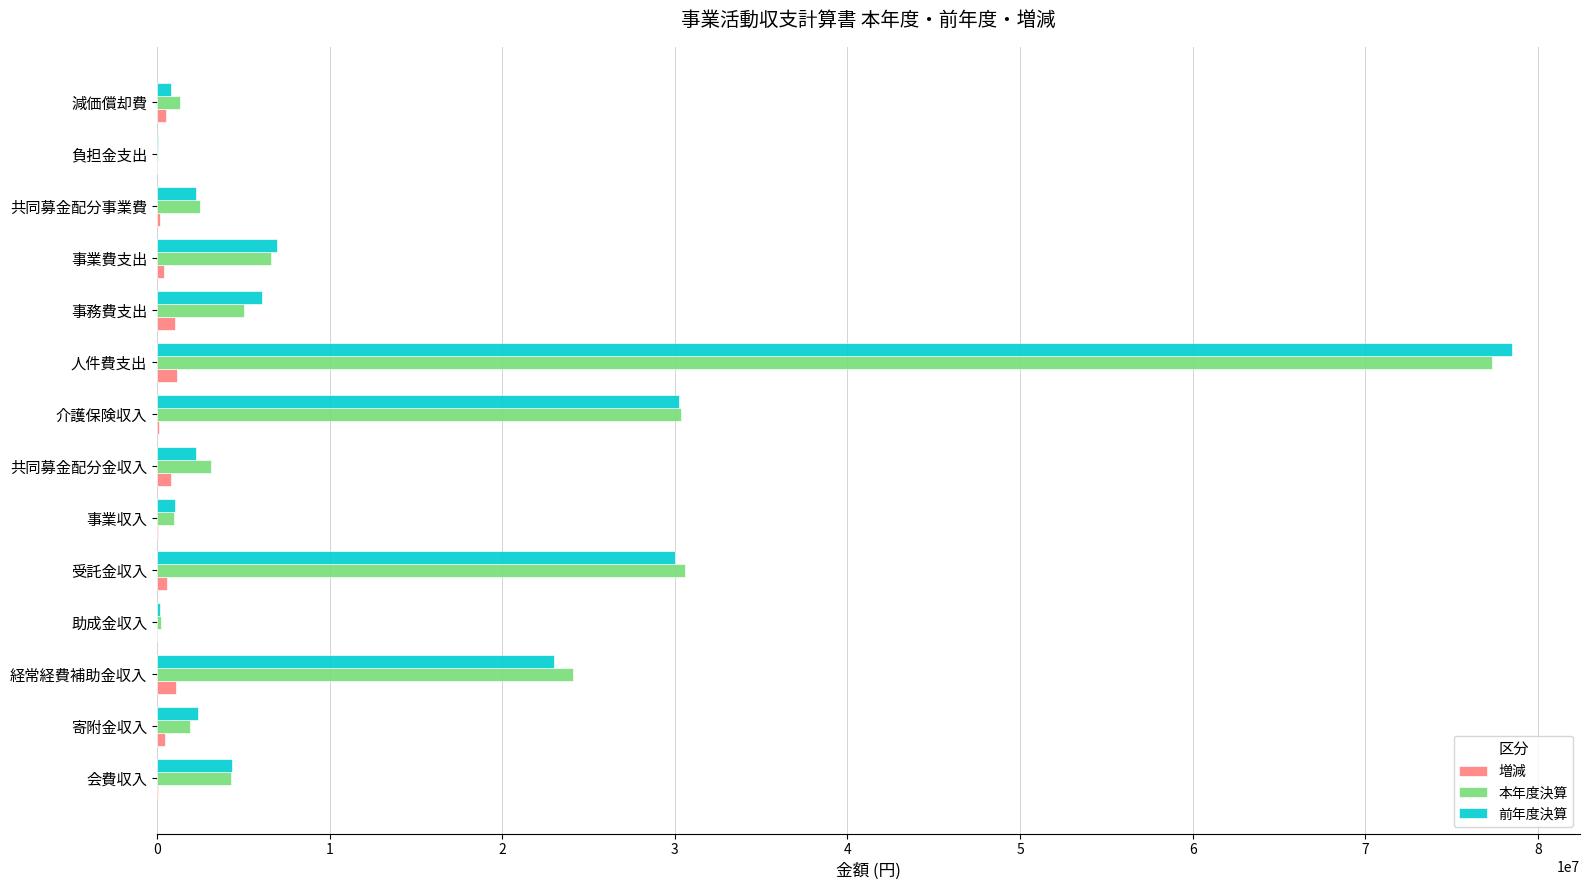

At which category is the sum across all series the highest?

人件費支出